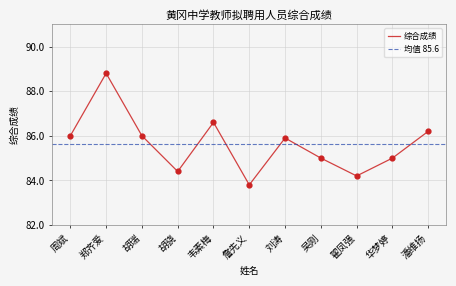

Approximately how many times larger is the value at 周斌 compared to 胡骁?

1.0